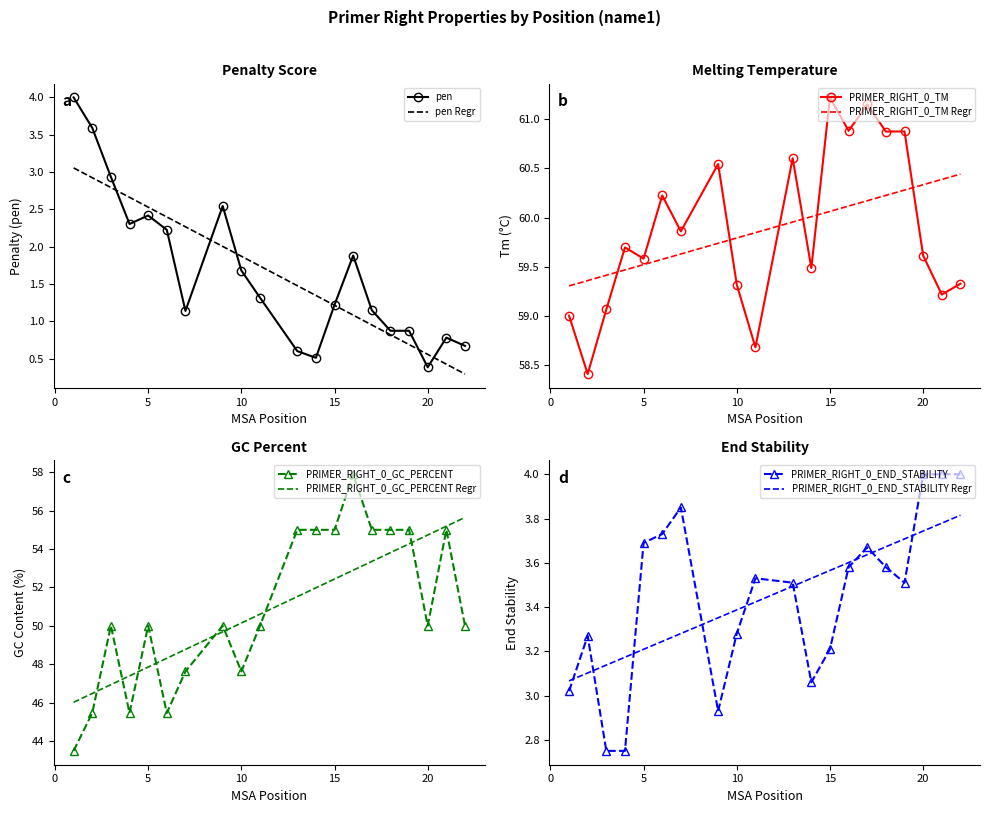

What is the highest value of the pen series?

4.0